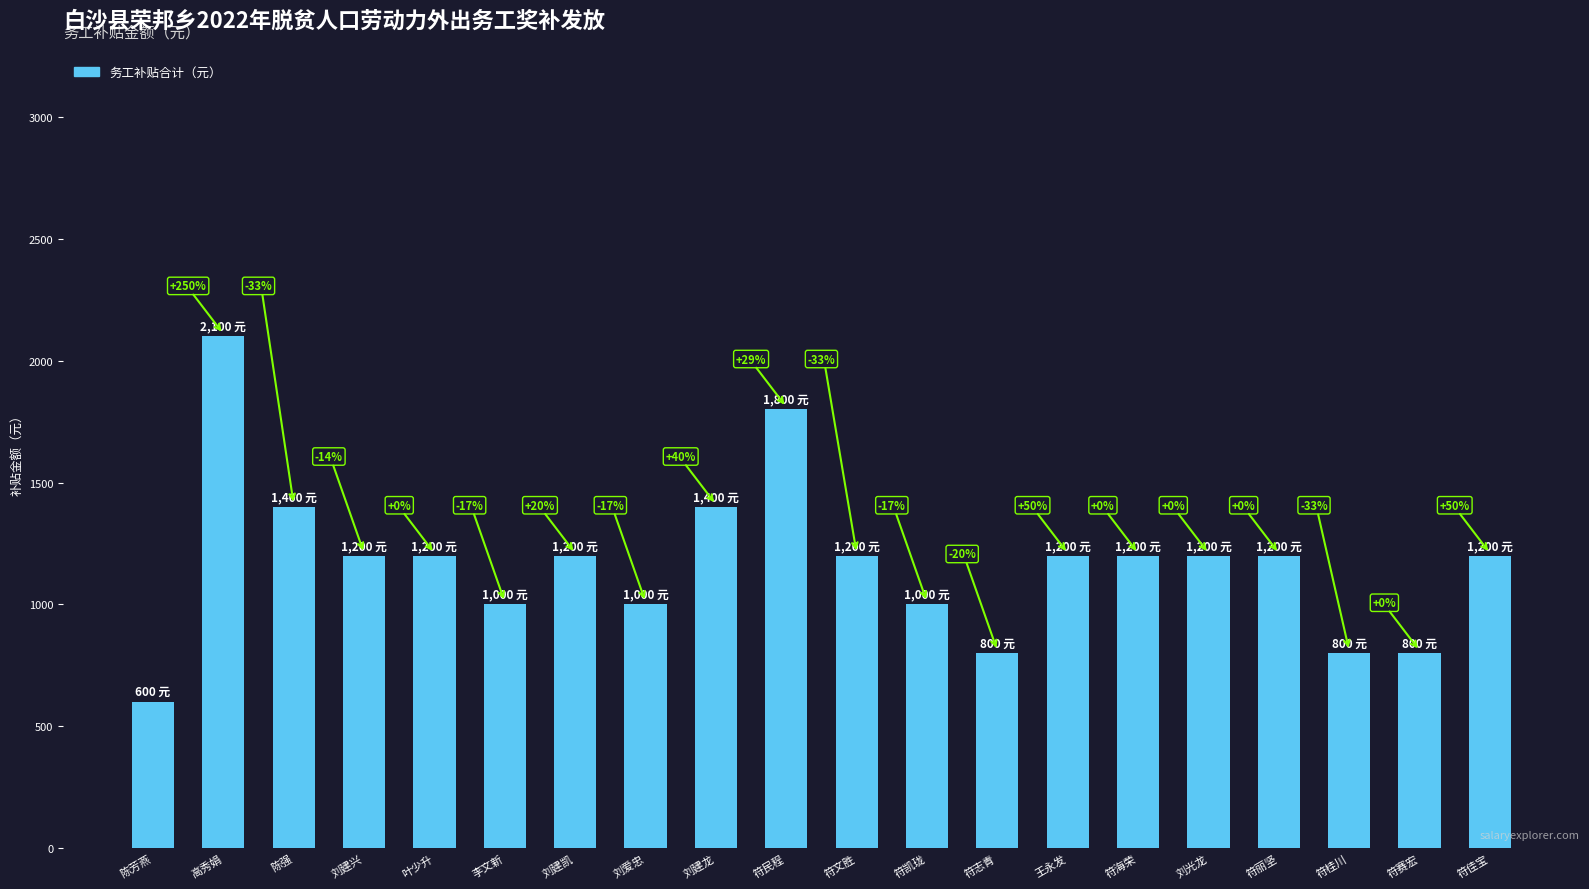

Does the chart contain any negative values?

No